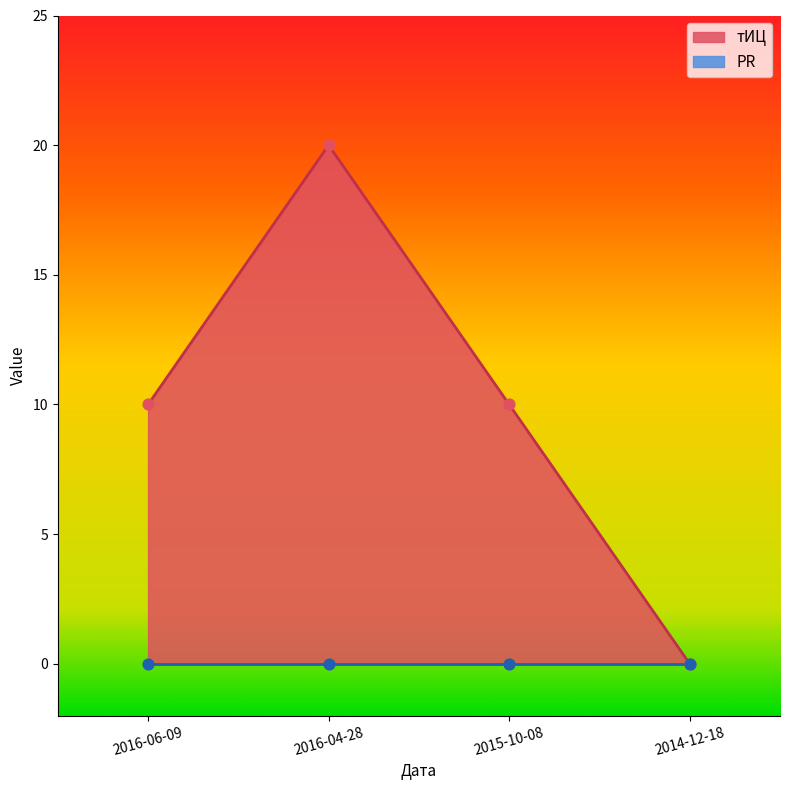

What is the change in value from 2016-06-09 to 2016-04-28?

+10